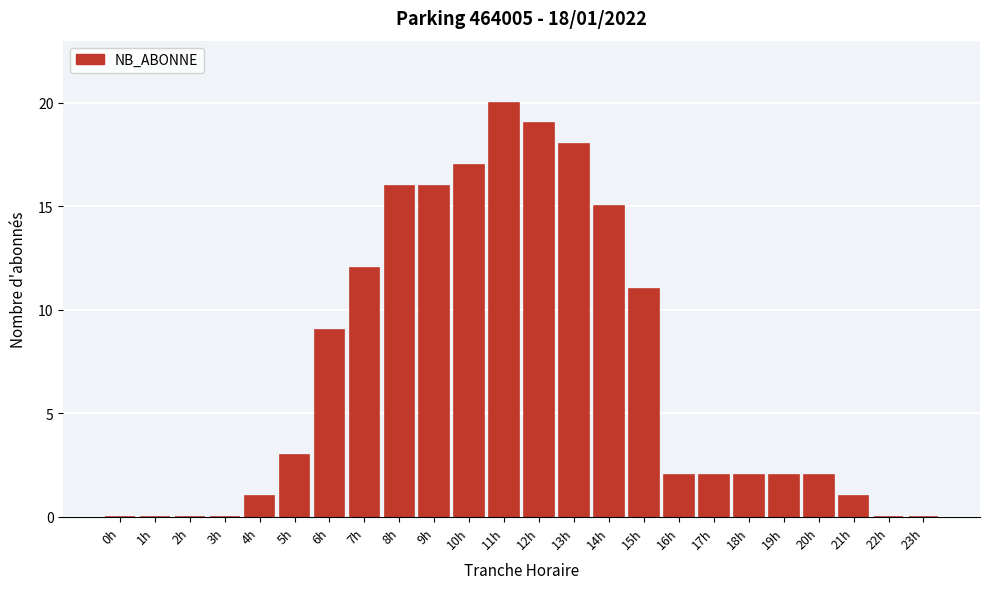

Reading right to left, extract all data points from this chart.

23h=0	22h=0	21h=1	20h=2	19h=2	18h=2	17h=2	16h=2	15h=11	14h=15	13h=18	12h=19	11h=20	10h=17	9h=16	8h=16	7h=12	6h=9	5h=3	4h=1	3h=0	2h=0	1h=0	0h=0